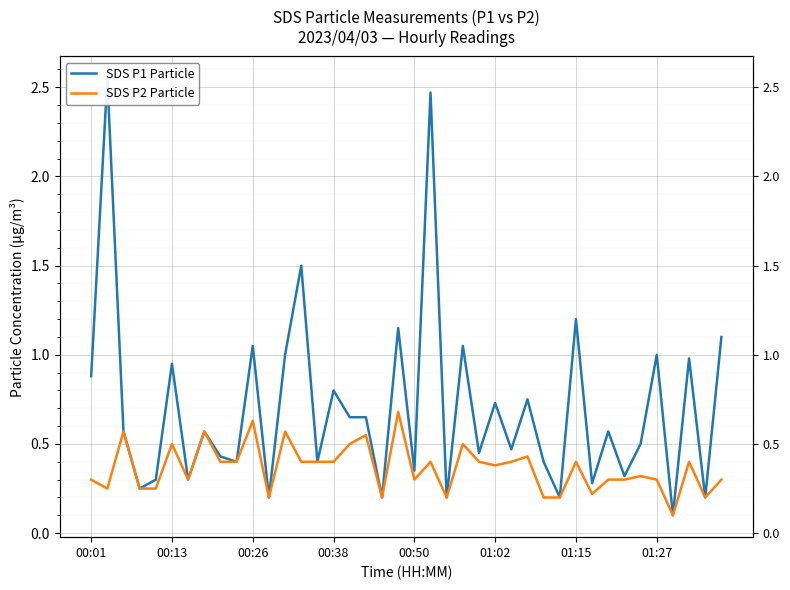

True or false: SDS P2 Particle and SDS P1 Particle intersect in this chart.

False